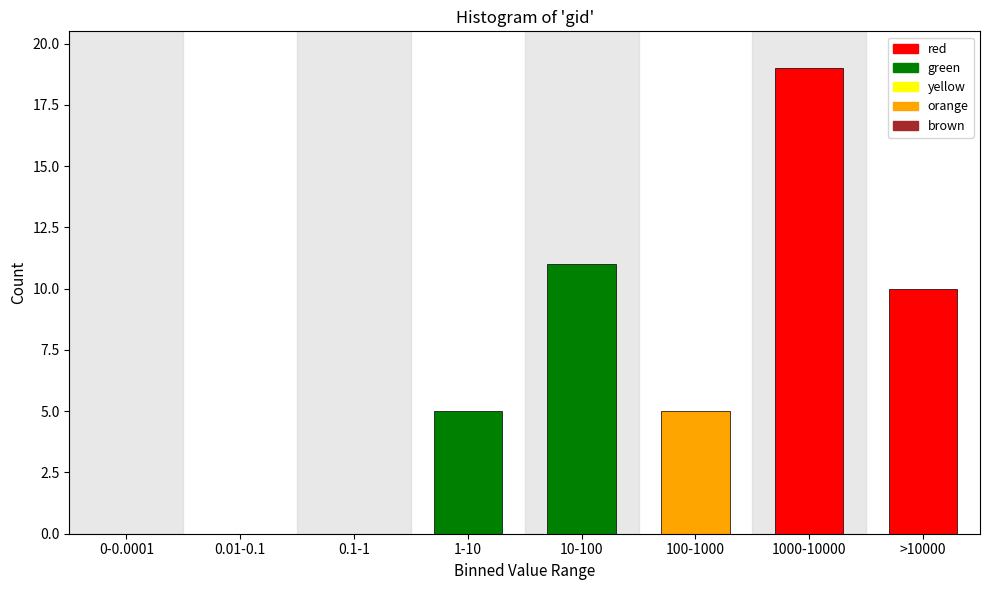

Reading left to right, extract all data points from this chart.

0-0.0001=0	0.01-0.1=0	0.1-1=0	1-10=5	10-100=11	100-1000=5	1000-10000=19	>10000=10